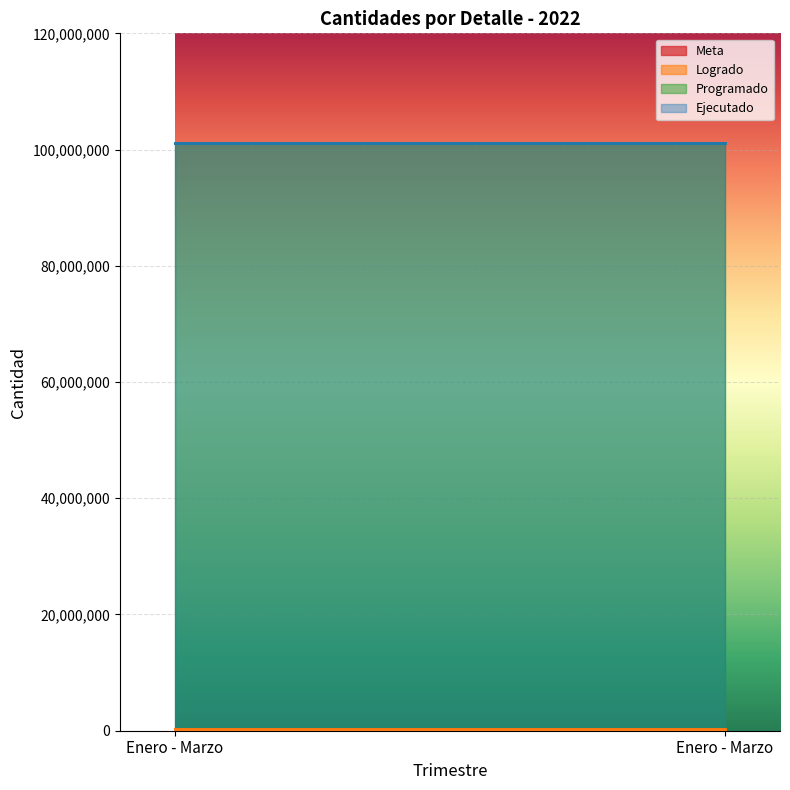

Which series changed the most between Enero - Marzo and Enero - Marzo?

Meta